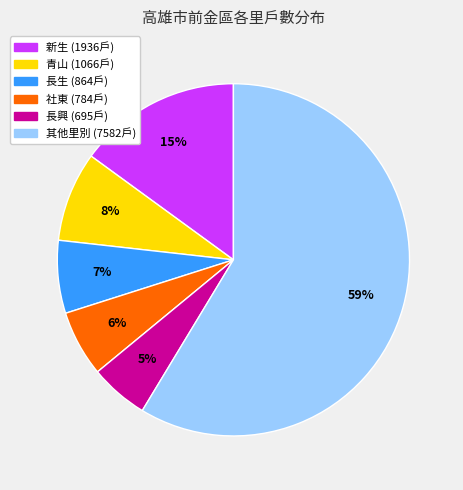

To the nearest percent, what is the average slice percentage?

17%